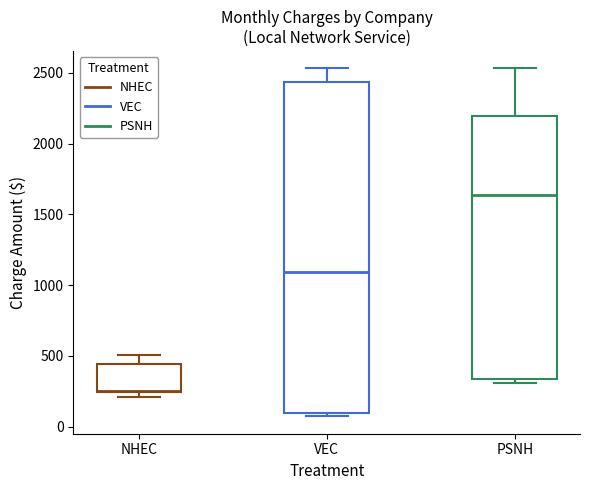

Which box is the tallest, from its lower edge to its upper edge?

VEC